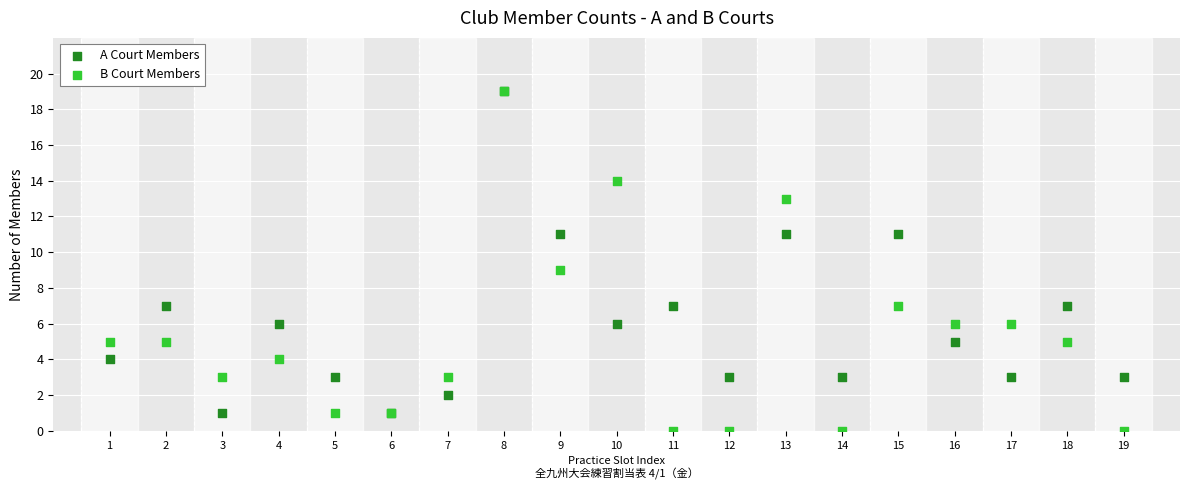

What are all the series names shown in the legend?

A Court Members, B Court Members